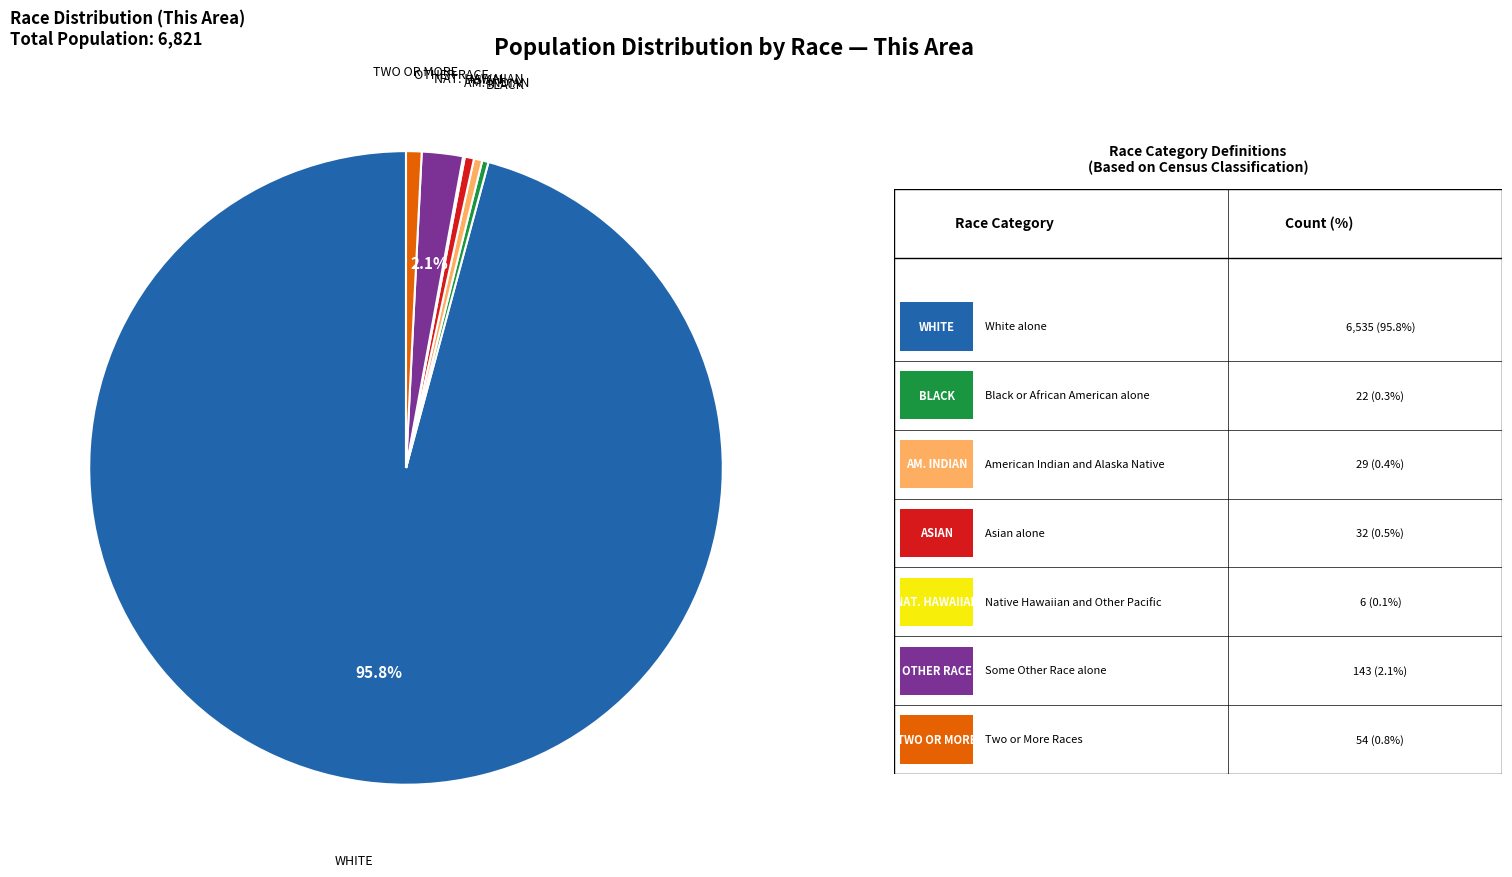

Does any single category account for the majority?

Yes